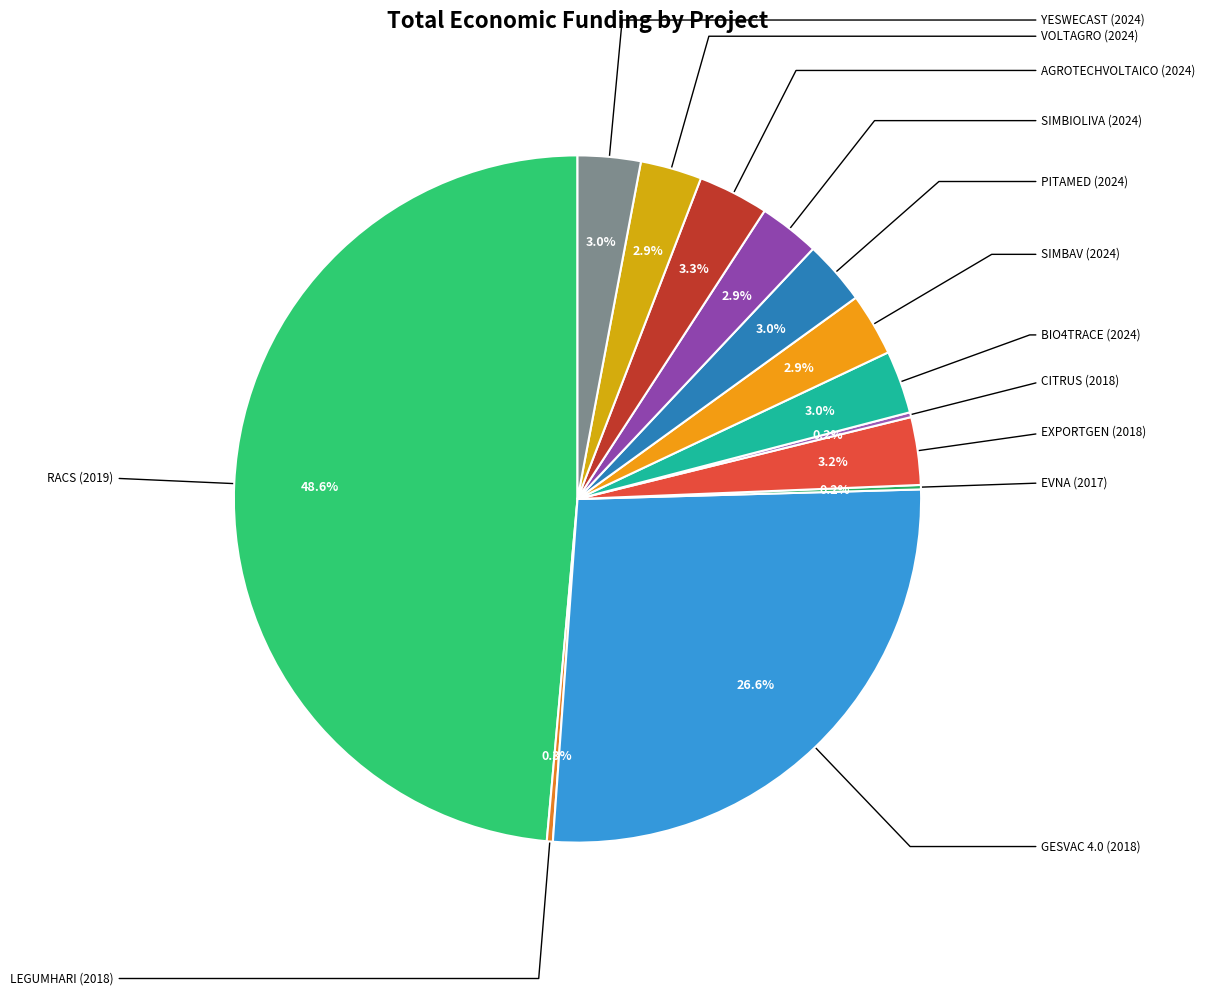

Does any single category account for the majority?

No